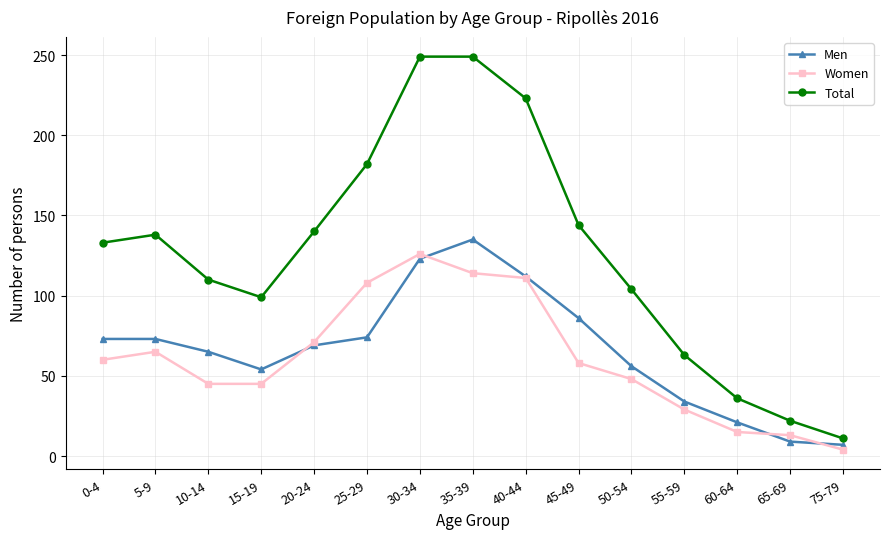

What is the difference between the Total values at 25-29 and 75-79?

171